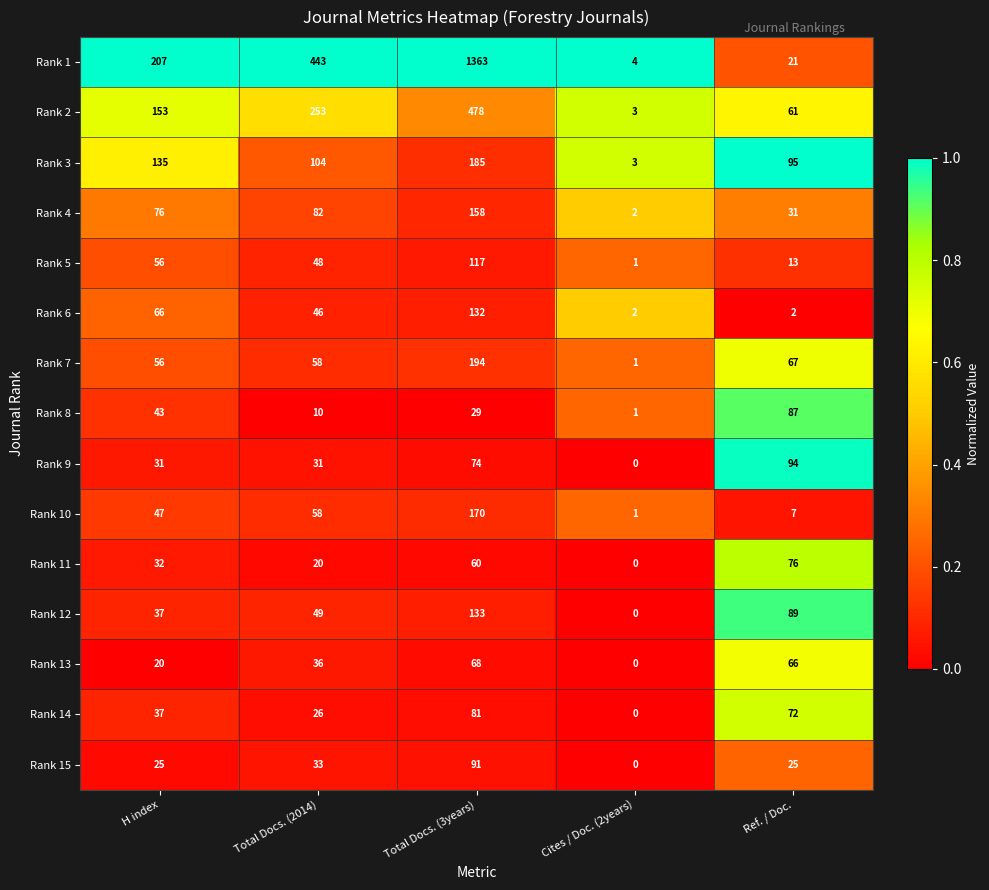

Count the number of categories in the chart.

5